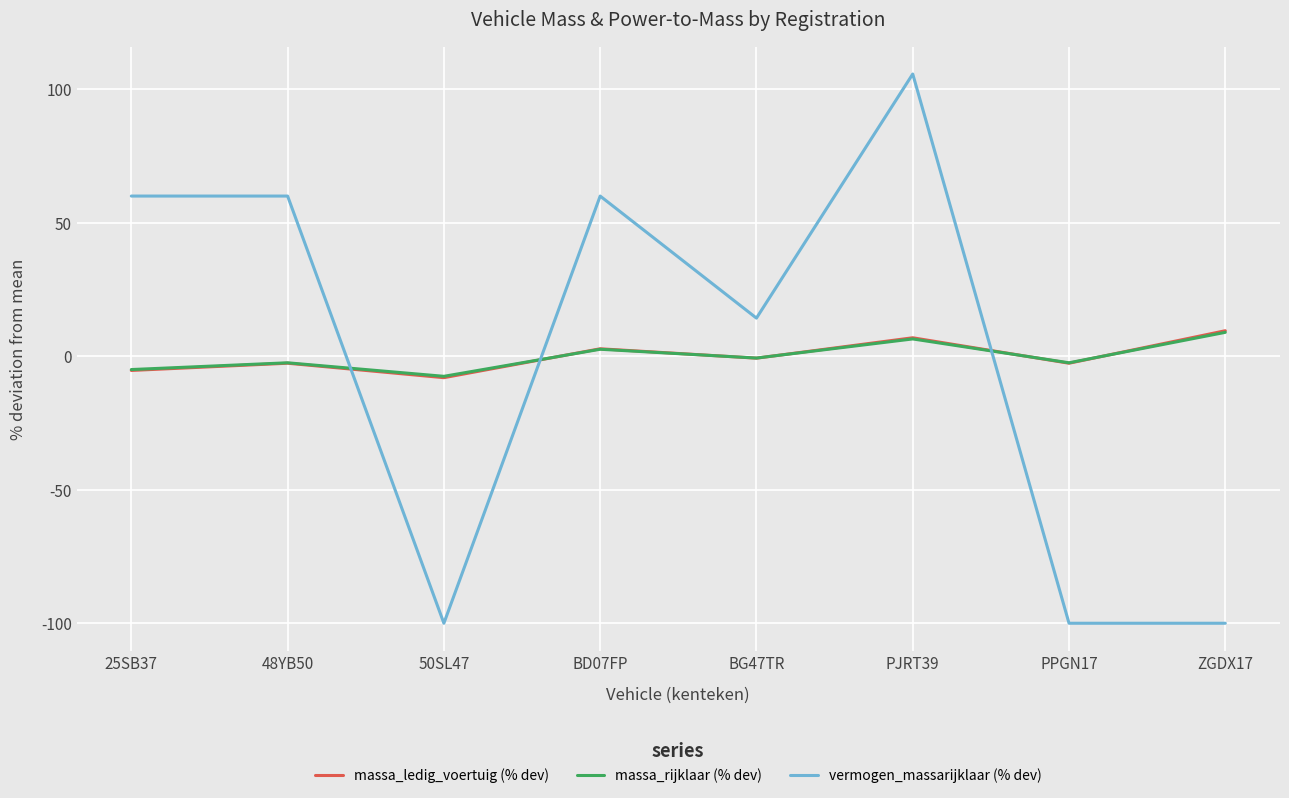

True or false: massa_rijklaar (% dev) and vermogen_massarijklaar (% dev) intersect in this chart.

True